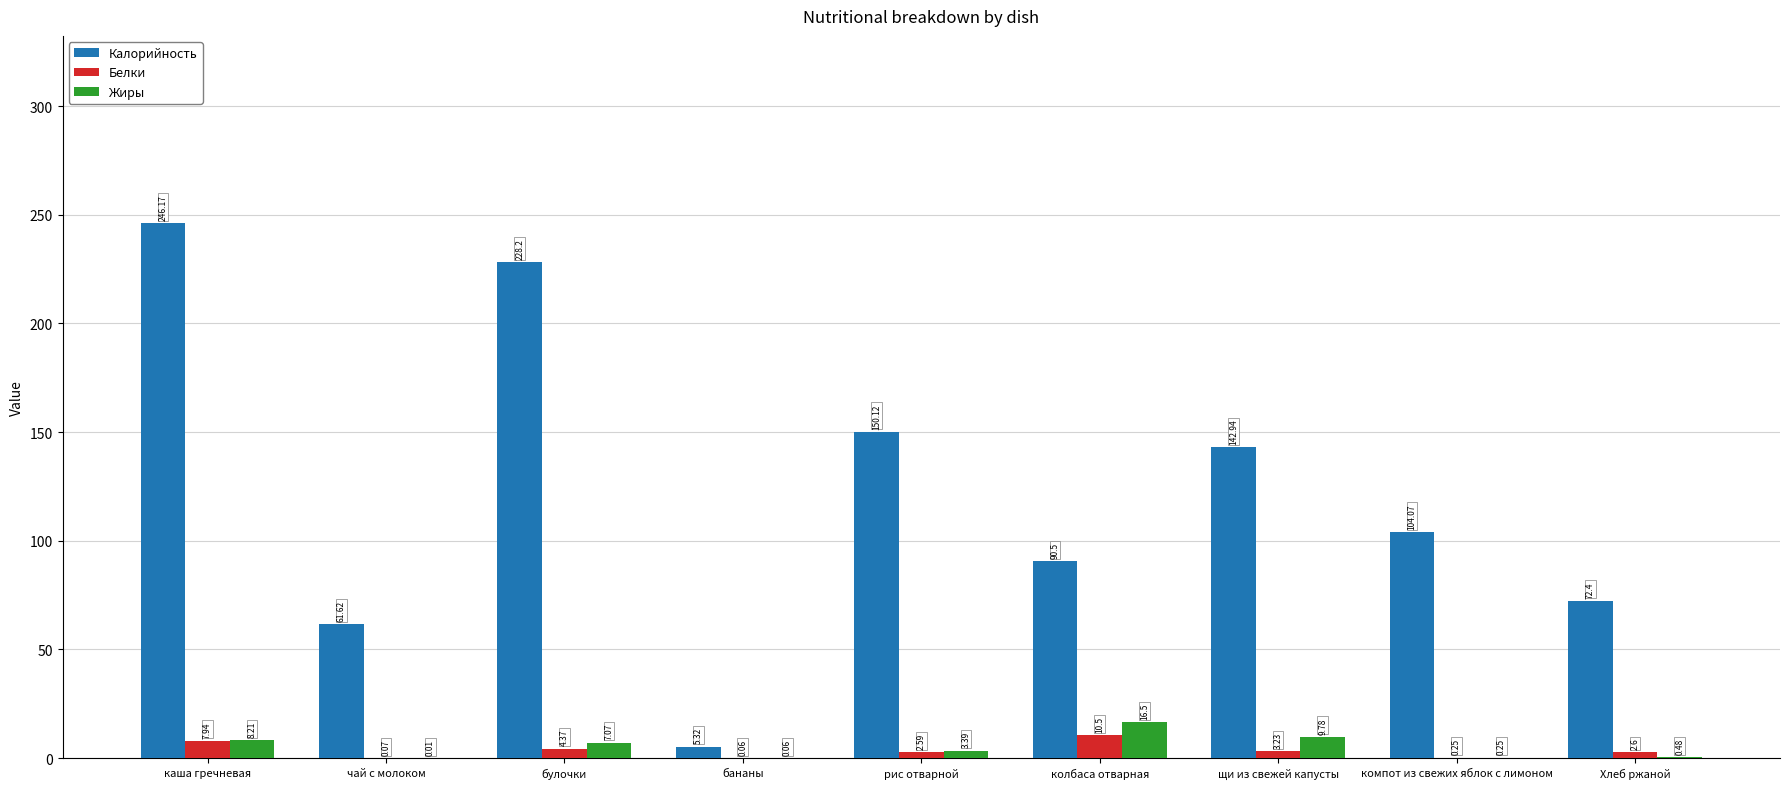

Between чай с молоком and колбаса отварная, which series saw the biggest shift?

Калорийность